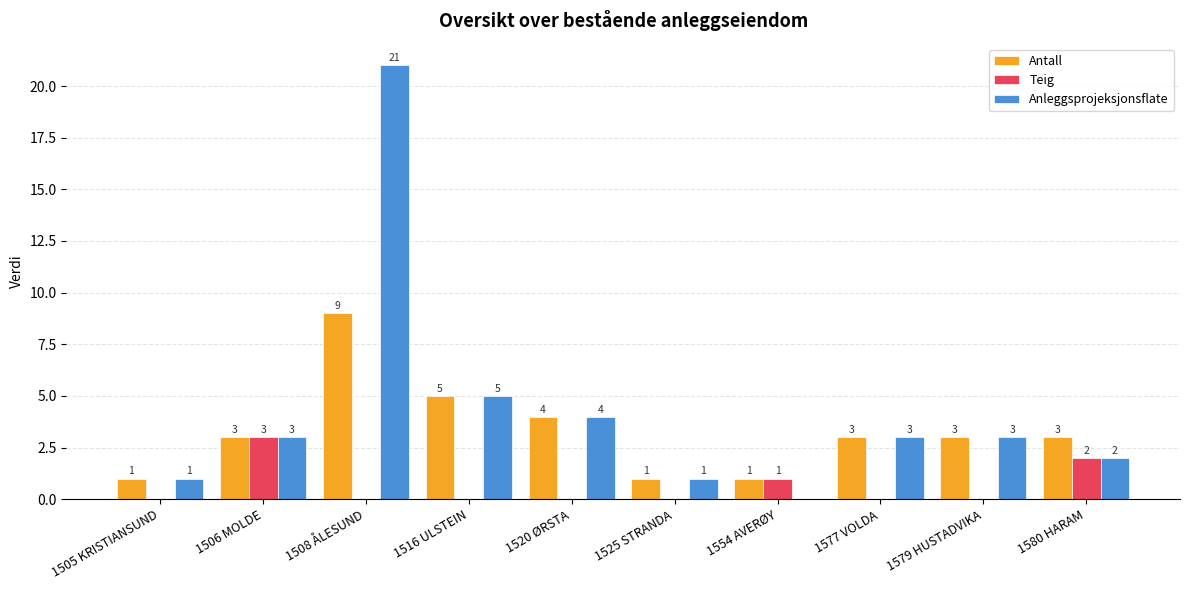

True or false: Teig has a value of -1 at 1508 ÅLESUND.

False